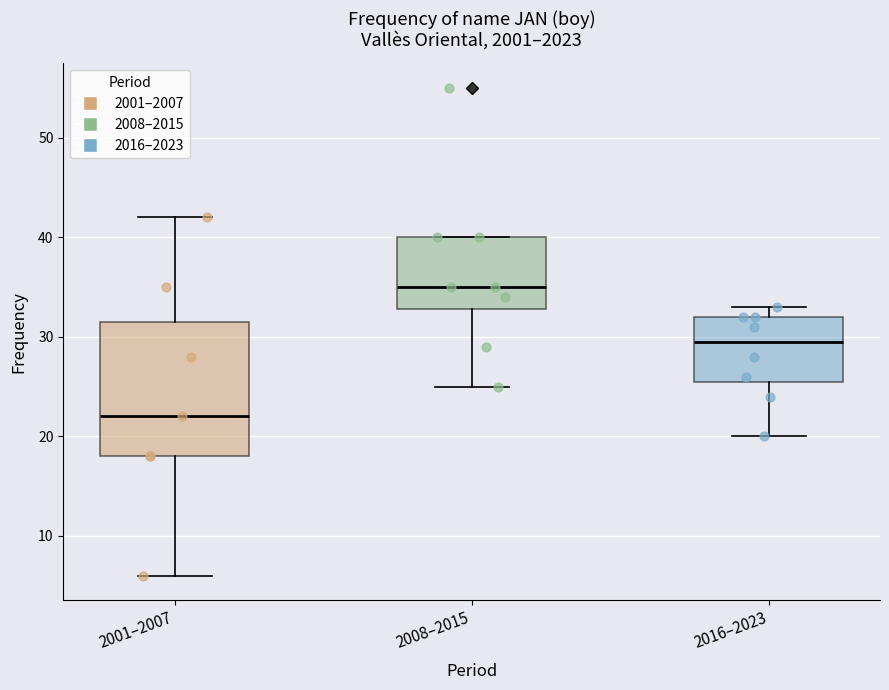

Which box's median line is the highest?

2008–2015